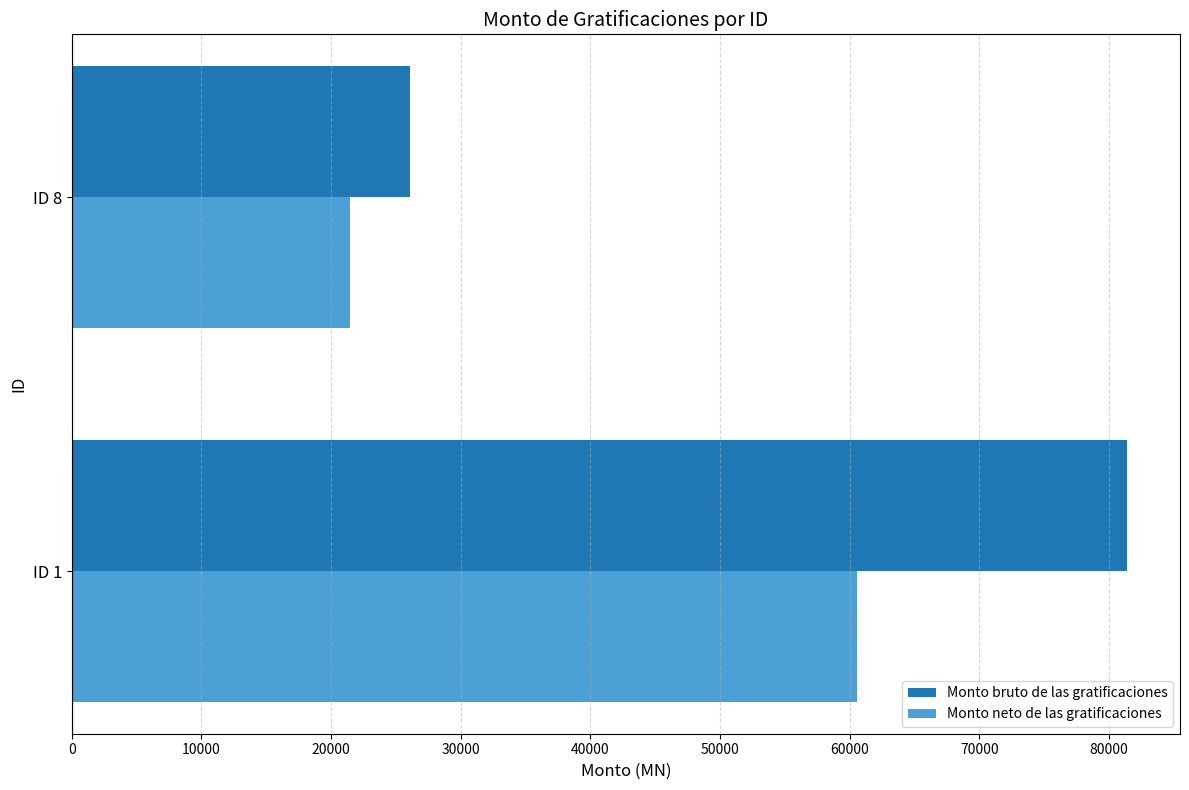

The value of Monto neto de las gratificaciones at ID 8 is 21448.5. True or false?

True